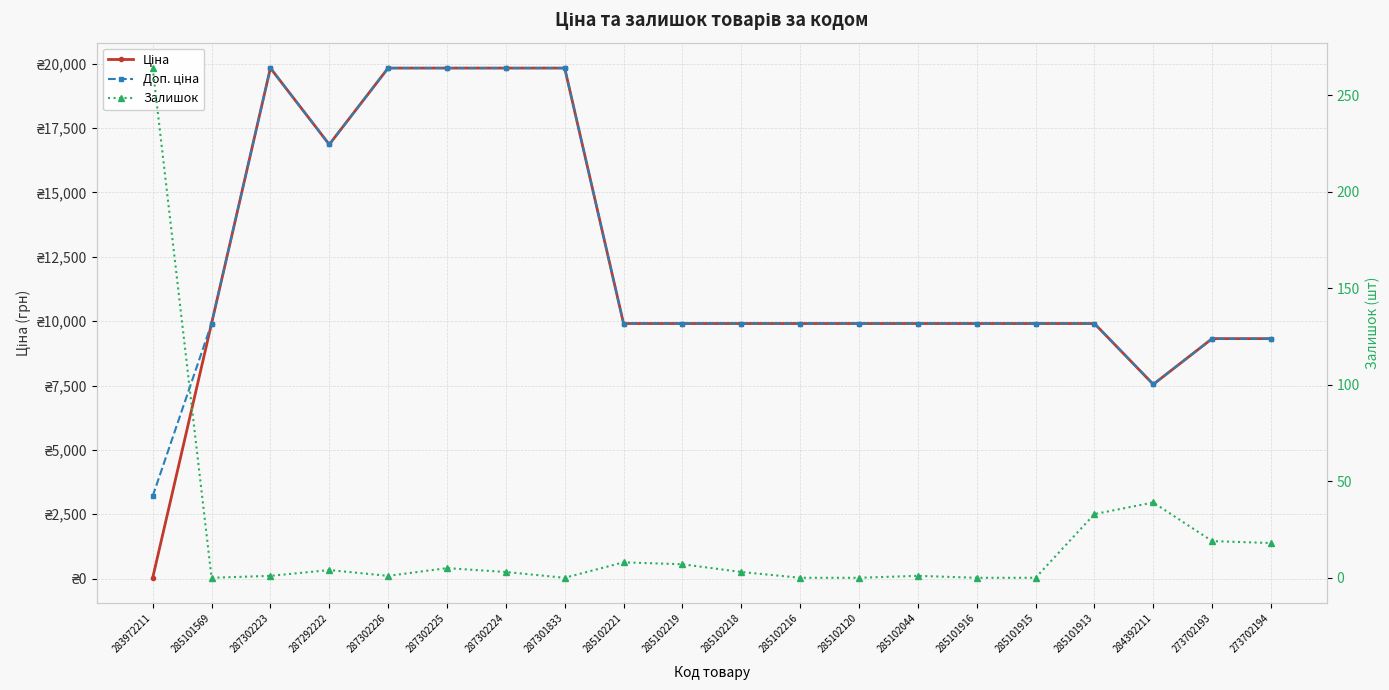

The value of Доп. ціна at 273702193 is 4899.9. True or false?

False